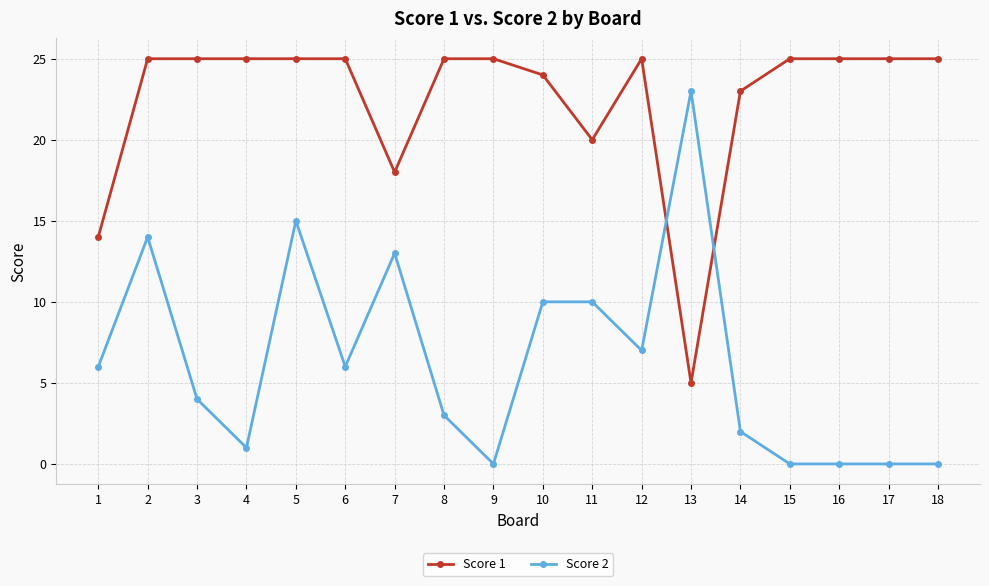

What is the greatest value displayed?

25